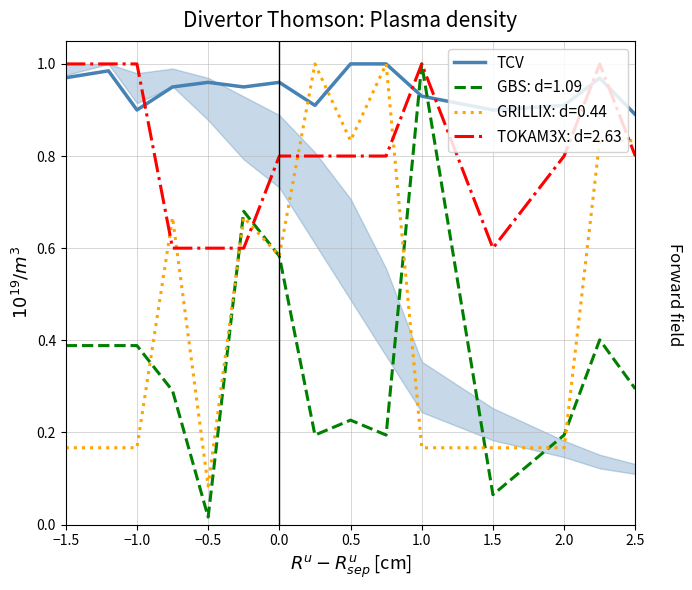

What is the greatest value displayed?

1.0